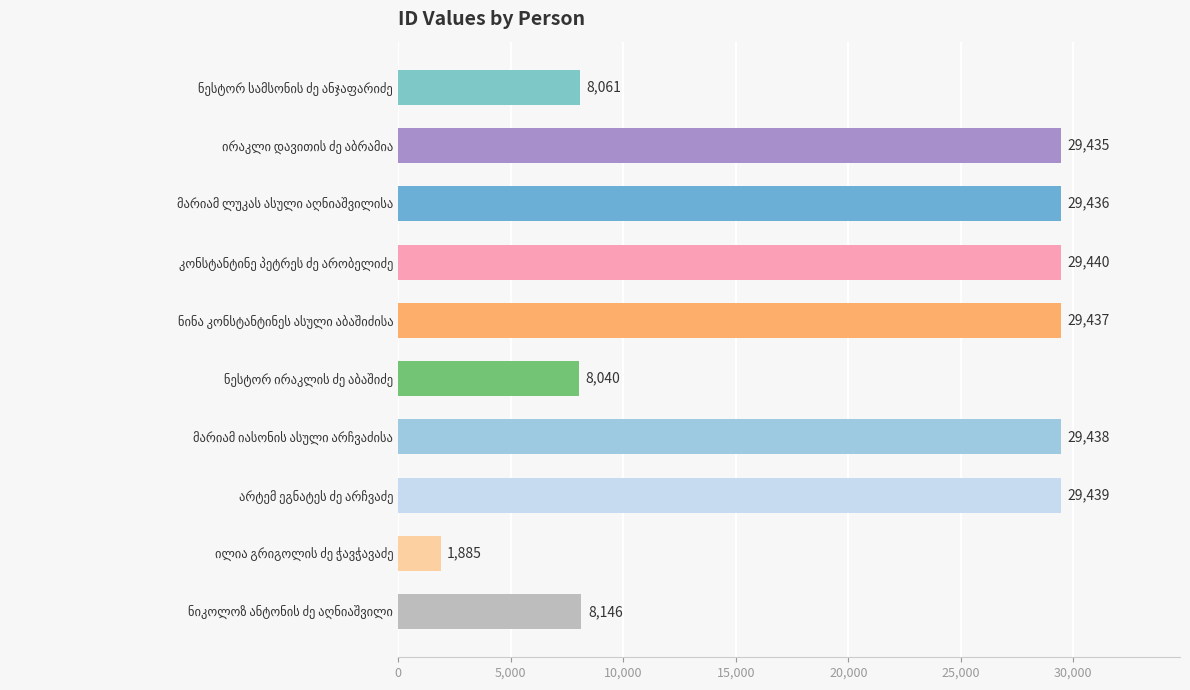

What is the greatest value displayed?

29440